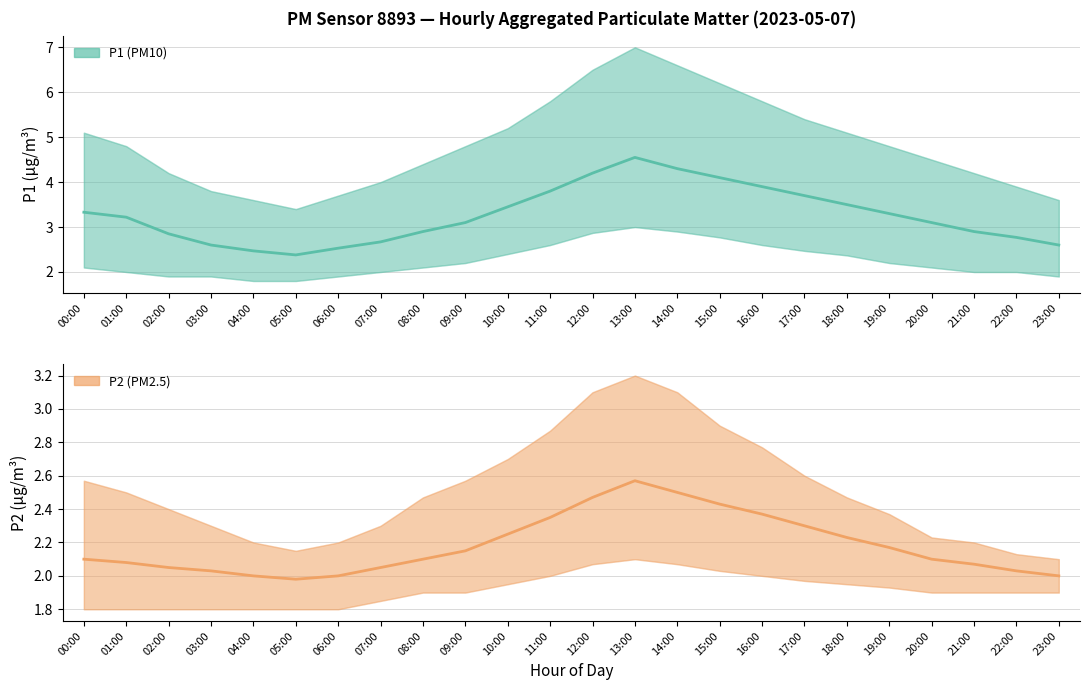

Is the value of P2 at 04:00 greater than the value of P1 at 10:00?

No